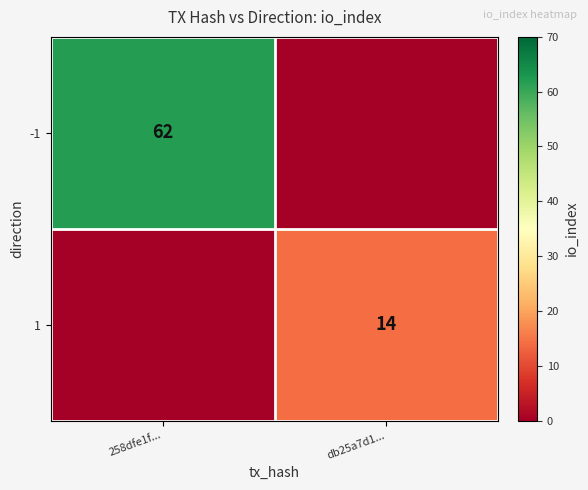

The 1 series shows 24 at db25a7d1.... True or false?

False